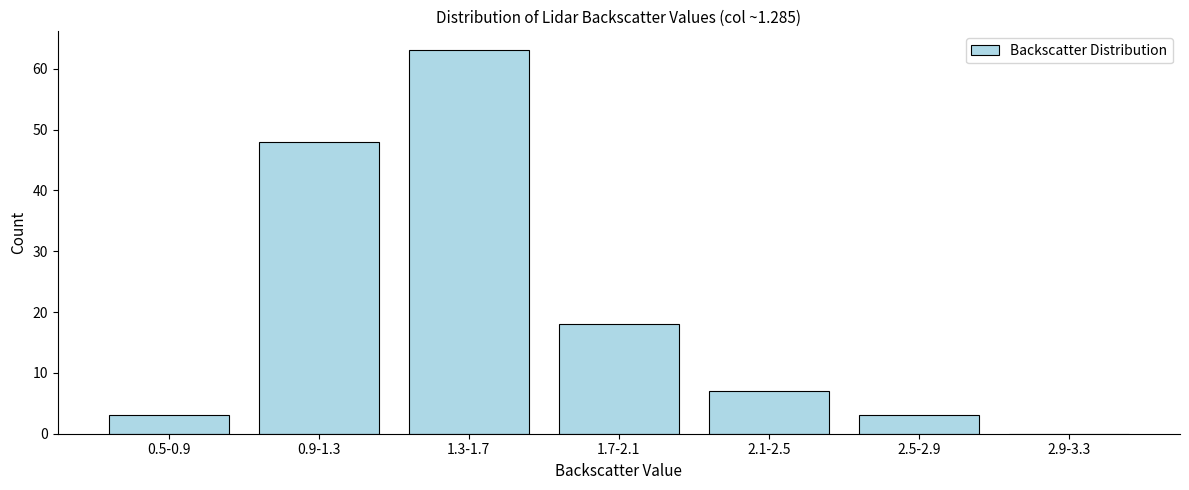

Reading left to right, extract all data points from this chart.

0.5-0.9=3	0.9-1.3=48	1.3-1.7=63	1.7-2.1=18	2.1-2.5=7	2.5-2.9=3	2.9-3.3=0